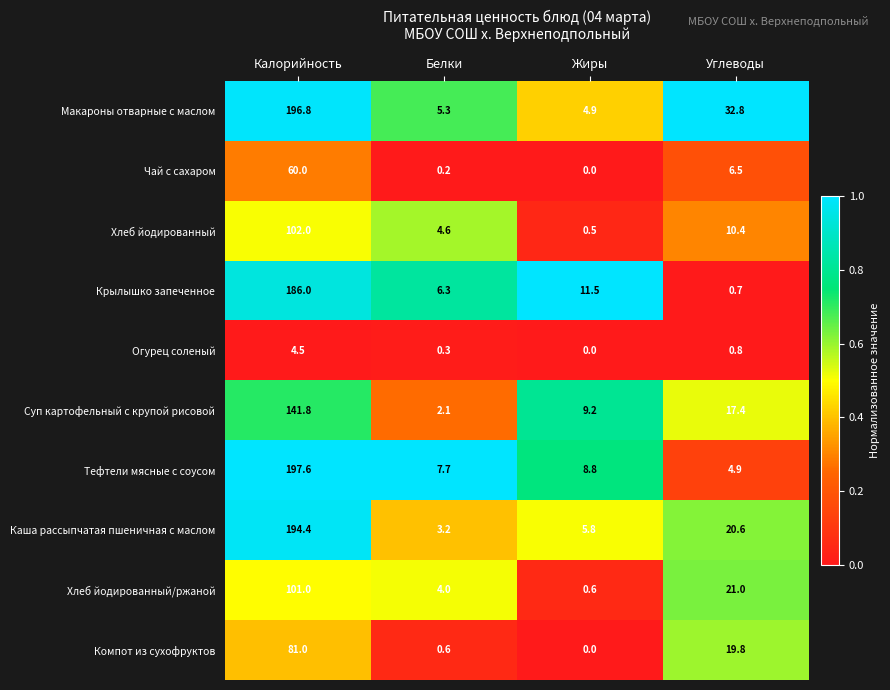

Between Калорийность and Жиры, which series saw the biggest shift?

Макароны отварные с маслом